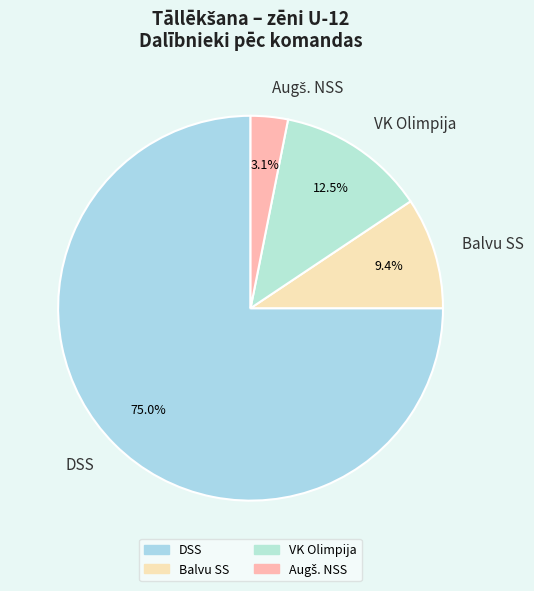

Which slice is the largest?

DSS